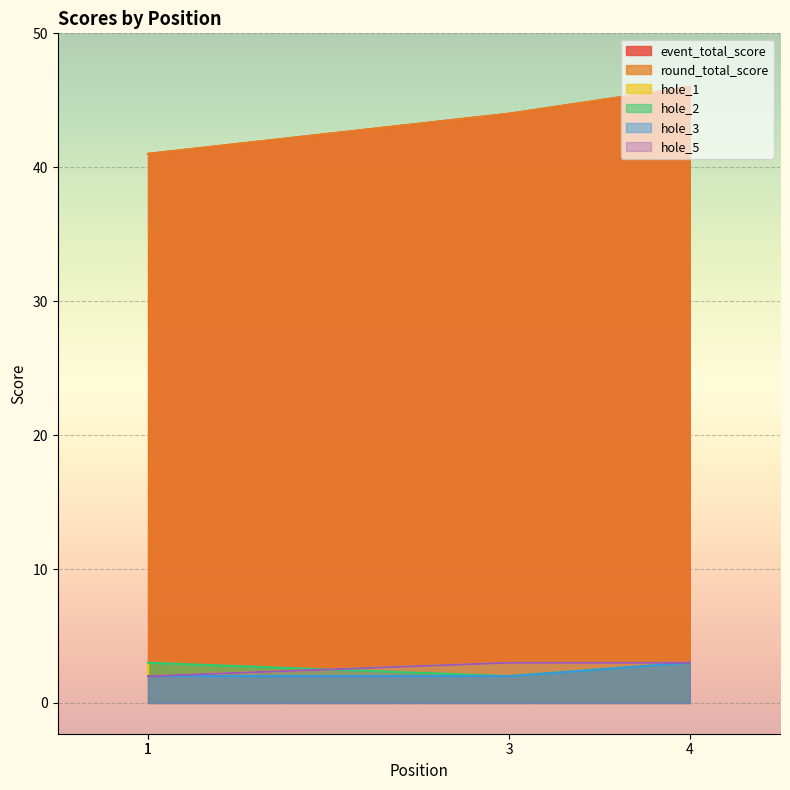

What is the value of the hole_1 point at the 2nd from the left?

3